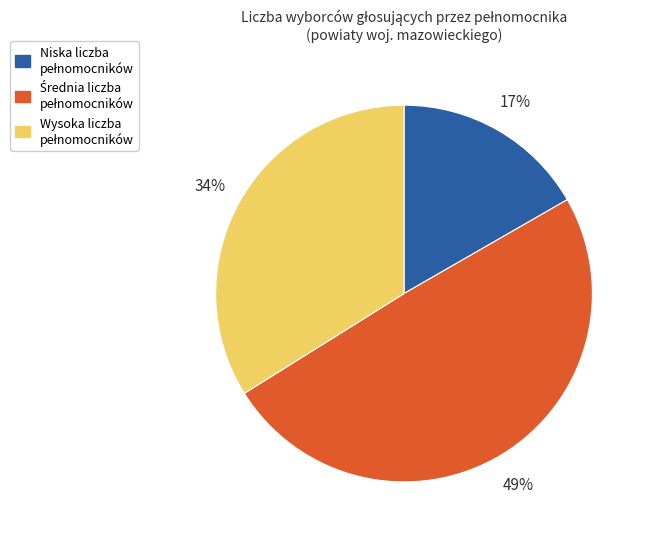

Is there any slice that represents more than half of the pie?

No